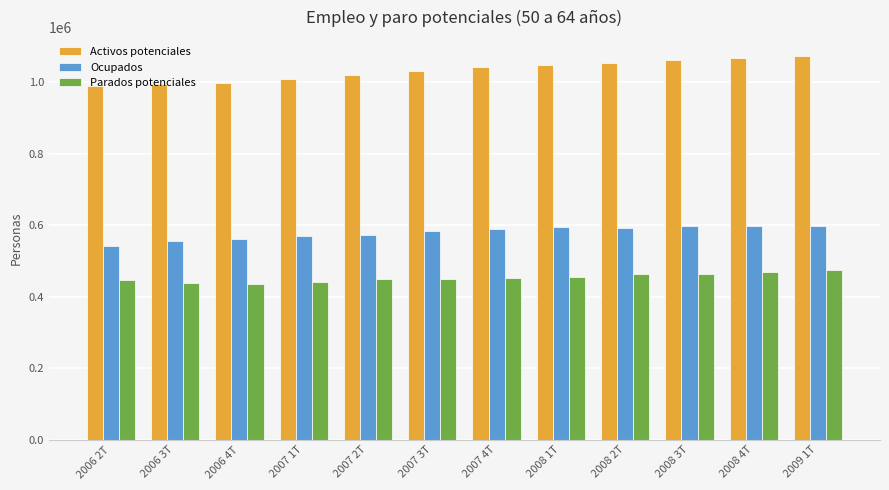

What is the minimum value for Activos potenciales?

990278.0